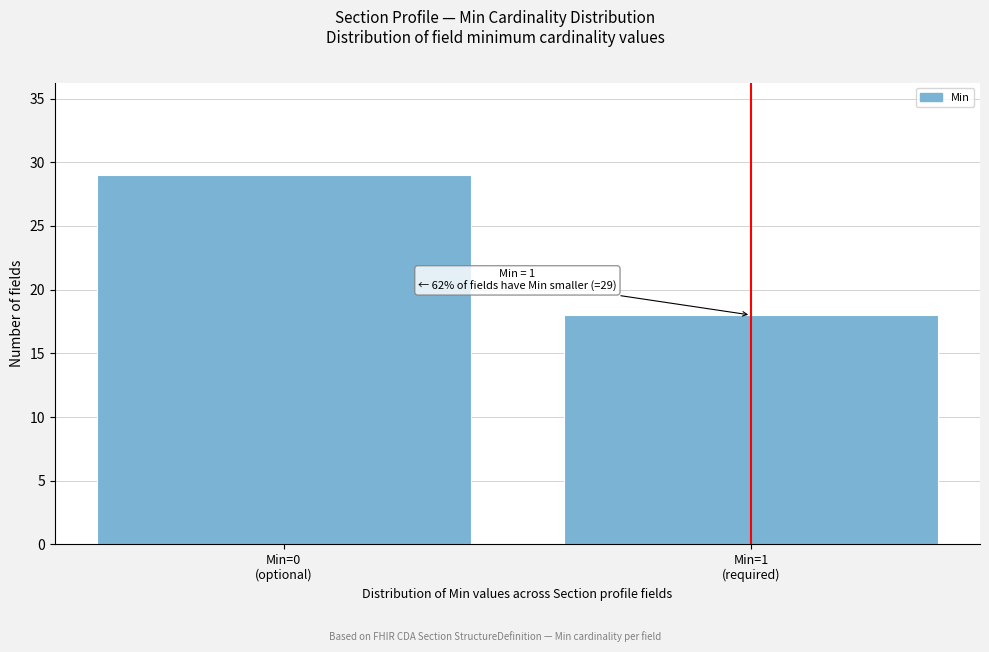

Reading left to right, list all the values displayed in this chart.

29	18